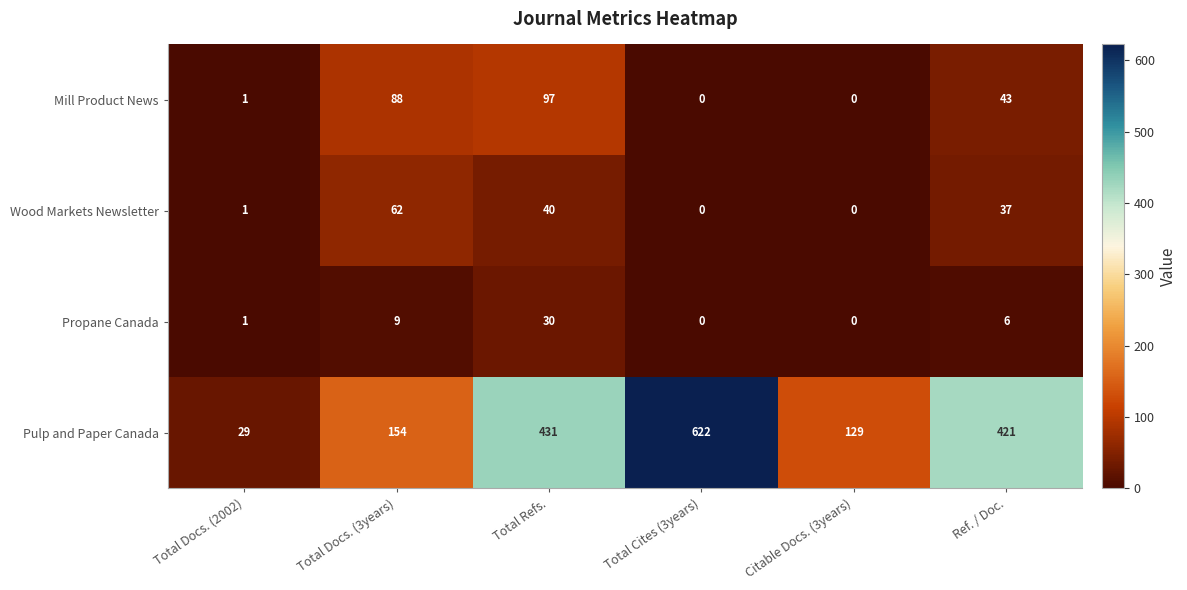

Reading right to left, what are all the values shown in this chart?

Mill Product News: Ref. / Doc.=43	Citable Docs. (3years)=0	Total Cites (3years)=0	Total Refs.=97	Total Docs. (3years)=88	Total Docs. (2002)=1
Wood Markets Newsletter: Ref. / Doc.=37	Citable Docs. (3years)=0	Total Cites (3years)=0	Total Refs.=40	Total Docs. (3years)=62	Total Docs. (2002)=1
Propane Canada: Ref. / Doc.=6	Citable Docs. (3years)=0	Total Cites (3years)=0	Total Refs.=30	Total Docs. (3years)=9	Total Docs. (2002)=1
Pulp and Paper Canada: Ref. / Doc.=421	Citable Docs. (3years)=129	Total Cites (3years)=622	Total Refs.=431	Total Docs. (3years)=154	Total Docs. (2002)=29